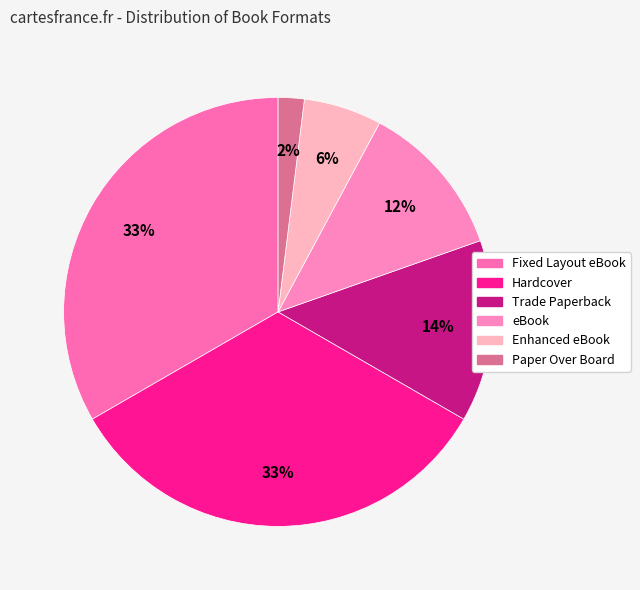

What is the ratio of the value at Trade Paperback to the value at Fixed Layout eBook?

0.4